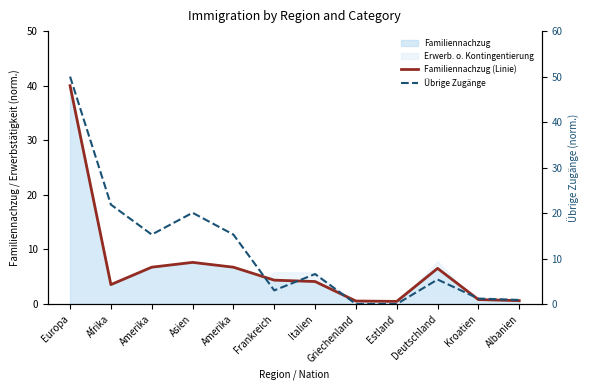

What is the total value across all series at Frankreich?

7.4